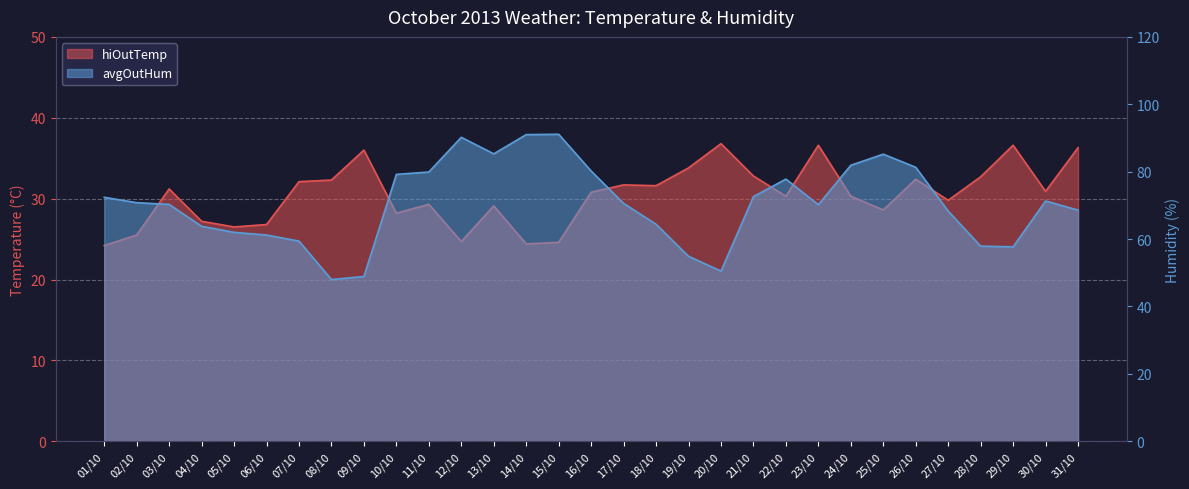

Where is the first local minimum for avgOutHum?

08/10